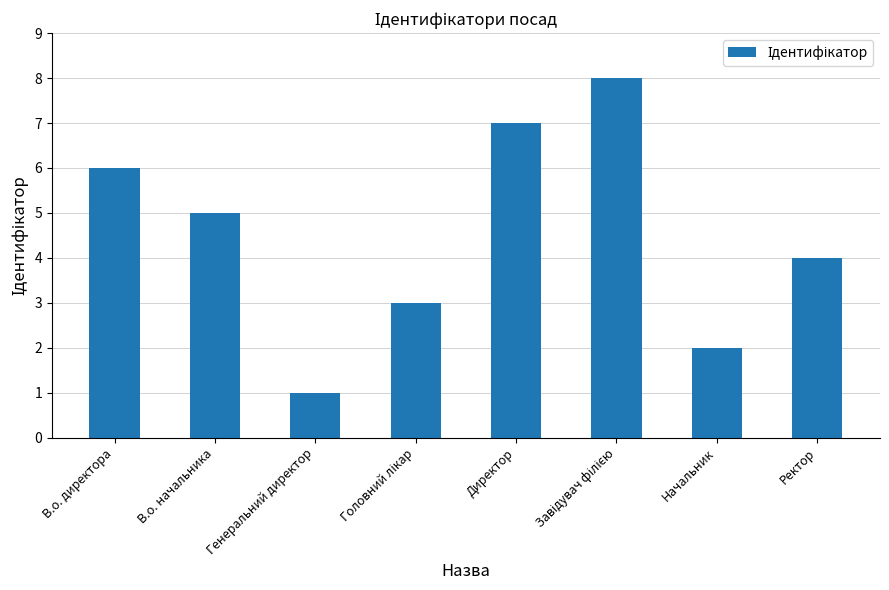

What is the difference between the second highest and second lowest values?

5